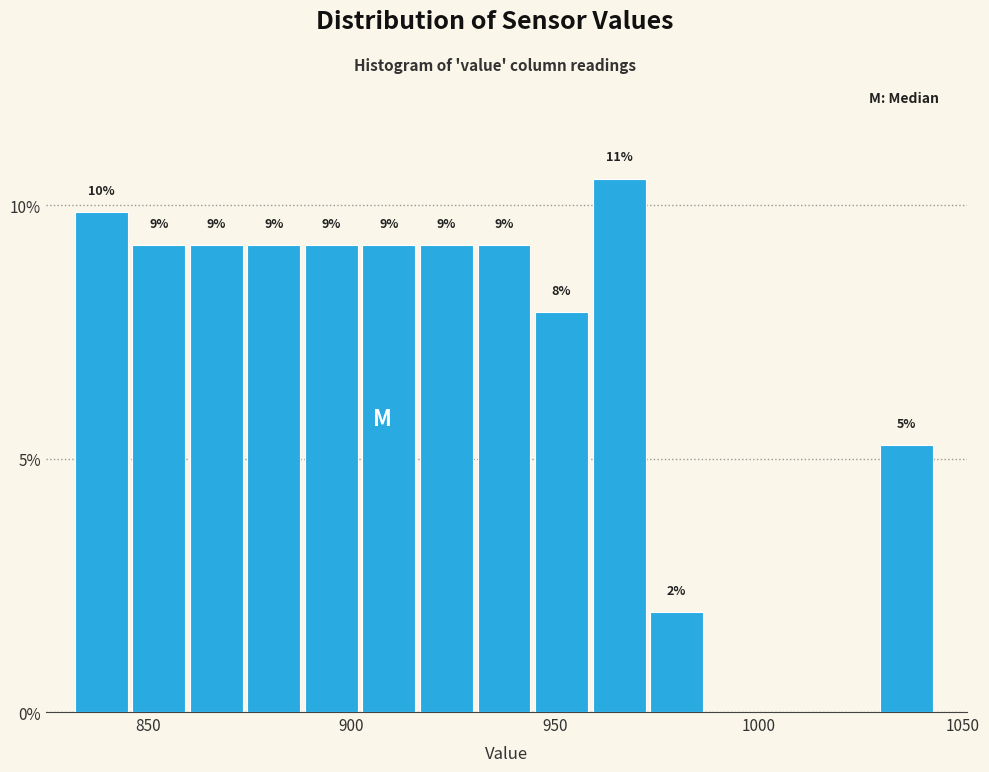

Read against the x-axis, roughly where is the centre of the tallest bar?

965